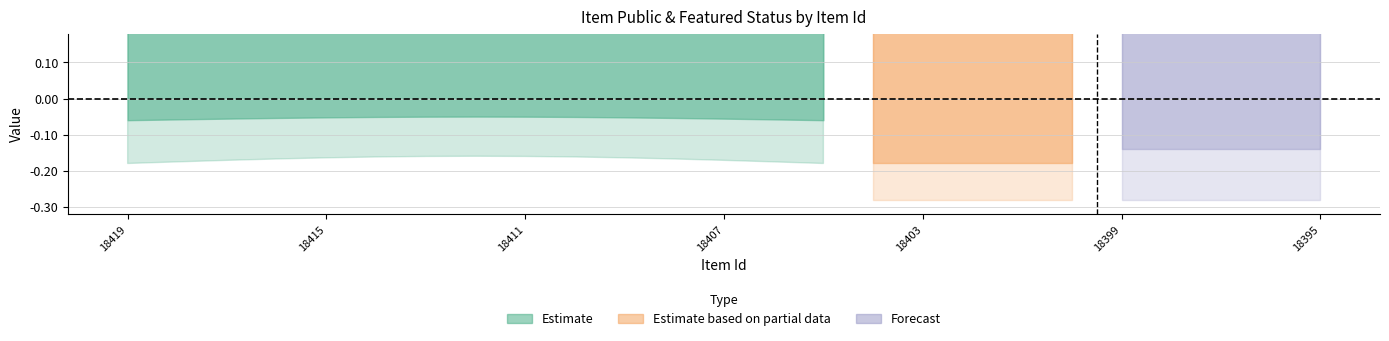

List the labels in order of public value, largest first.

18419, 18418, 18417, 18416, 18415, 18414, 18413, 18412, 18411, 18410, 18409, 18408, 18407, 18406, 18405, 18404, 18403, 18402, 18401, 18400, 18399, 18398, 18397, 18396, 18395